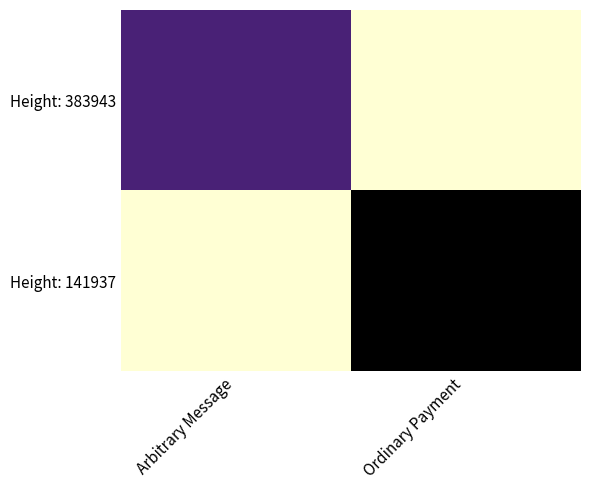

Which series has the widest spread of values?

Height: 141937